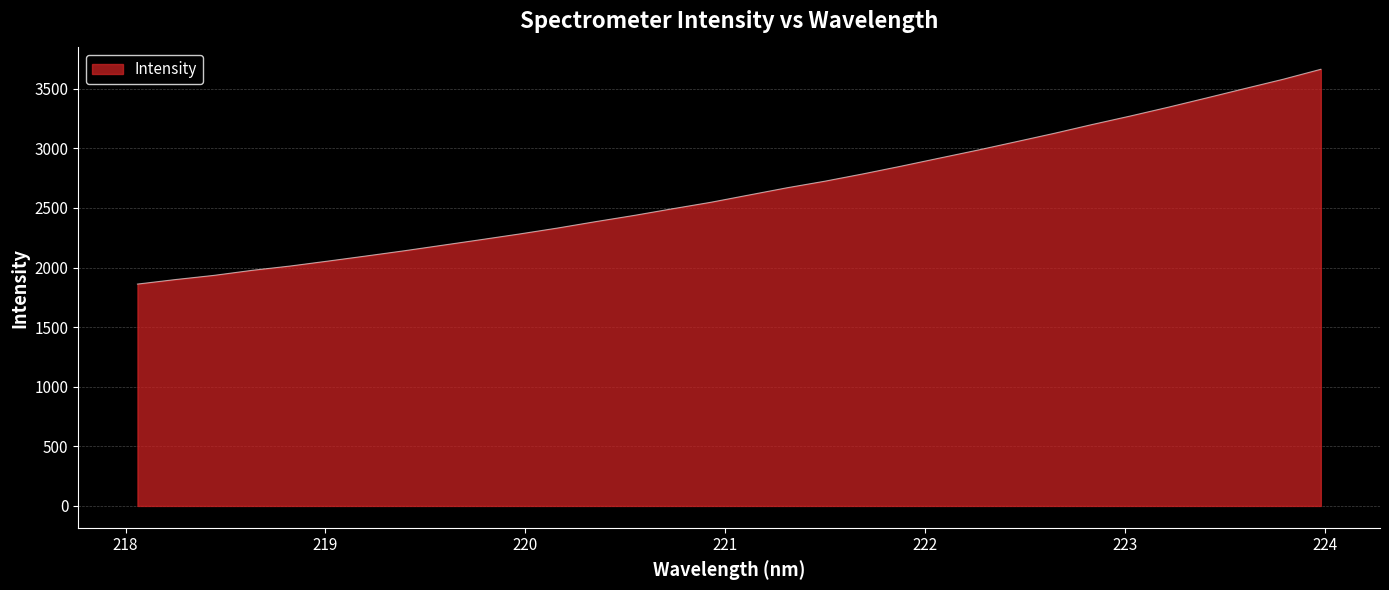

How many lines are shown in the chart?

1